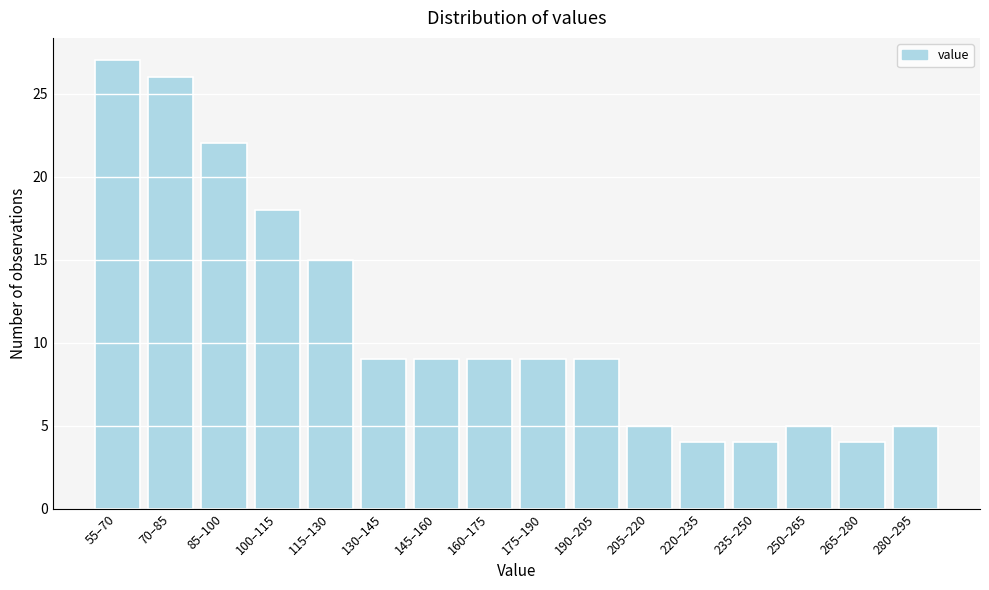

Reading left to right, extract all data points from this chart.

55–70=27	70–85=26	85–100=22	100–115=18	115–130=15	130–145=9	145–160=9	160–175=9	175–190=9	190–205=9	205–220=5	220–235=4	235–250=4	250–265=5	265–280=4	280–295=5